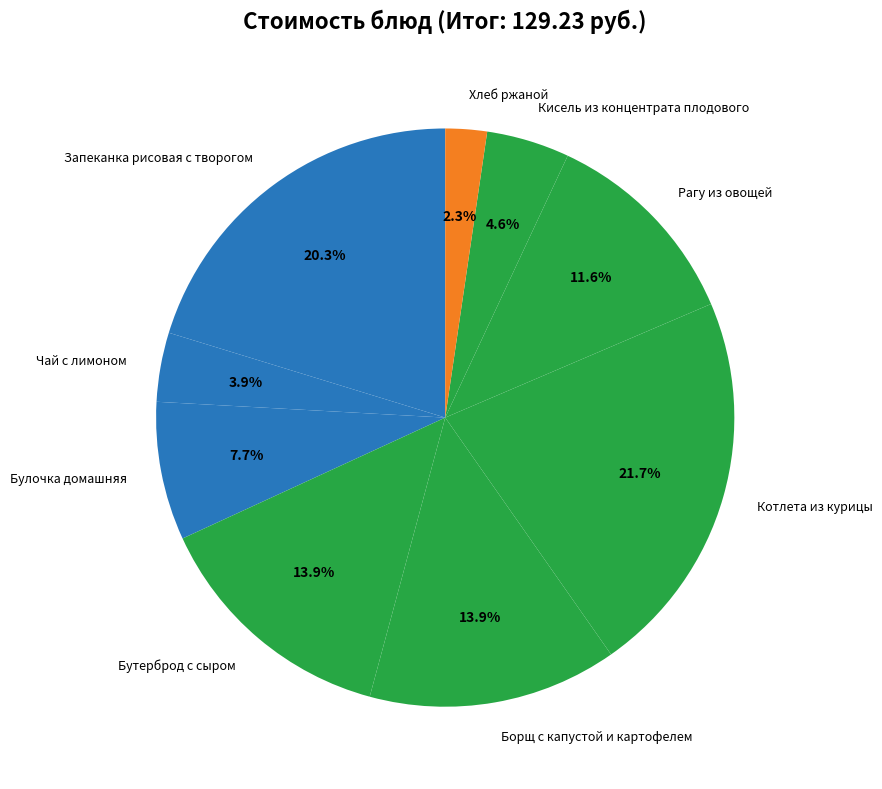

How many segments does this pie chart have?

9